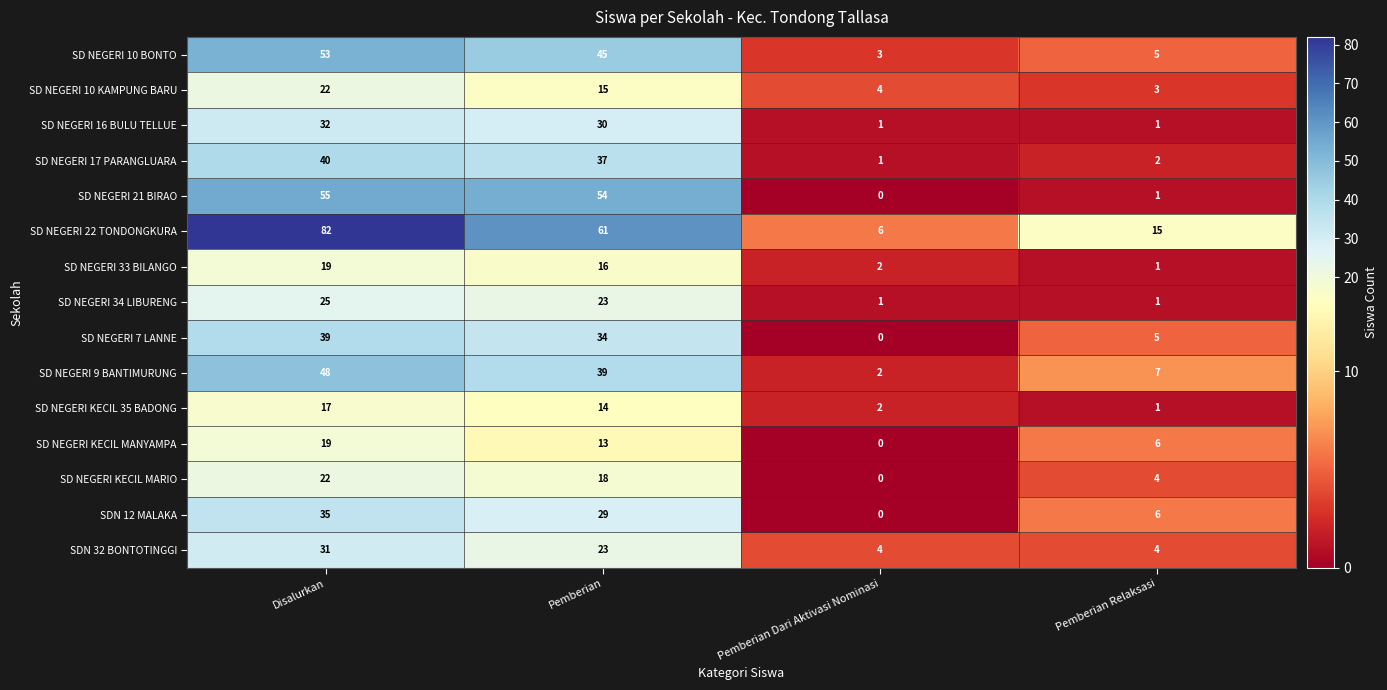

What is the difference between the SD NEGERI 33 BILANGO values at Disalurkan and Pemberian Relaksasi?

18